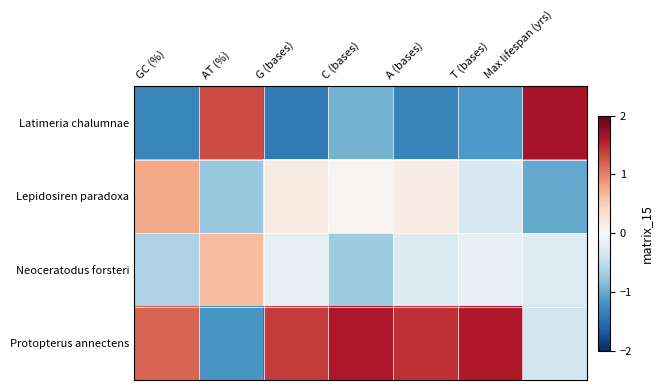

Rank the series at GC (%) from highest to lowest value.

Protopterus annectens, Lepidosiren paradoxa, Neoceratodus forsteri, Latimeria chalumnae